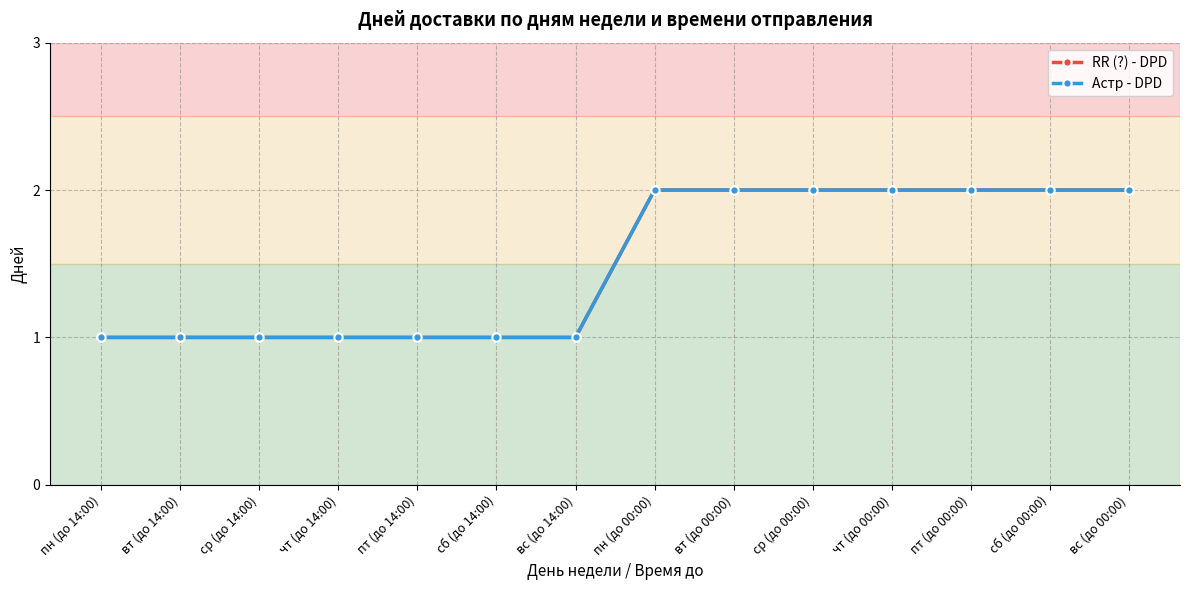

Is it true that Астр - DPD equals 1 at вт (до 14:00)?

True